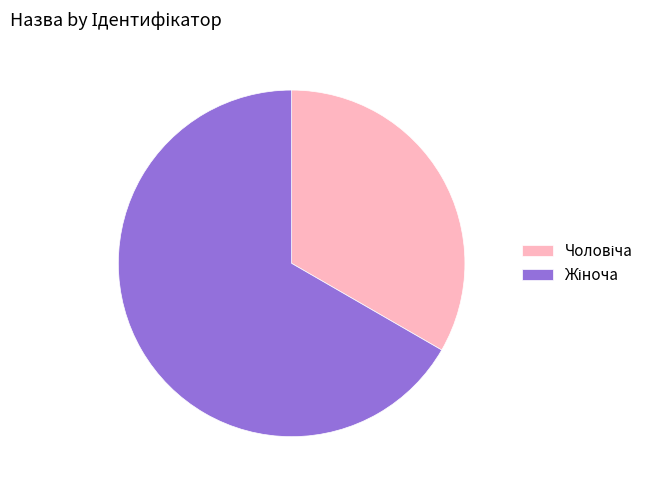

Is there any slice that represents more than half of the pie?

Yes